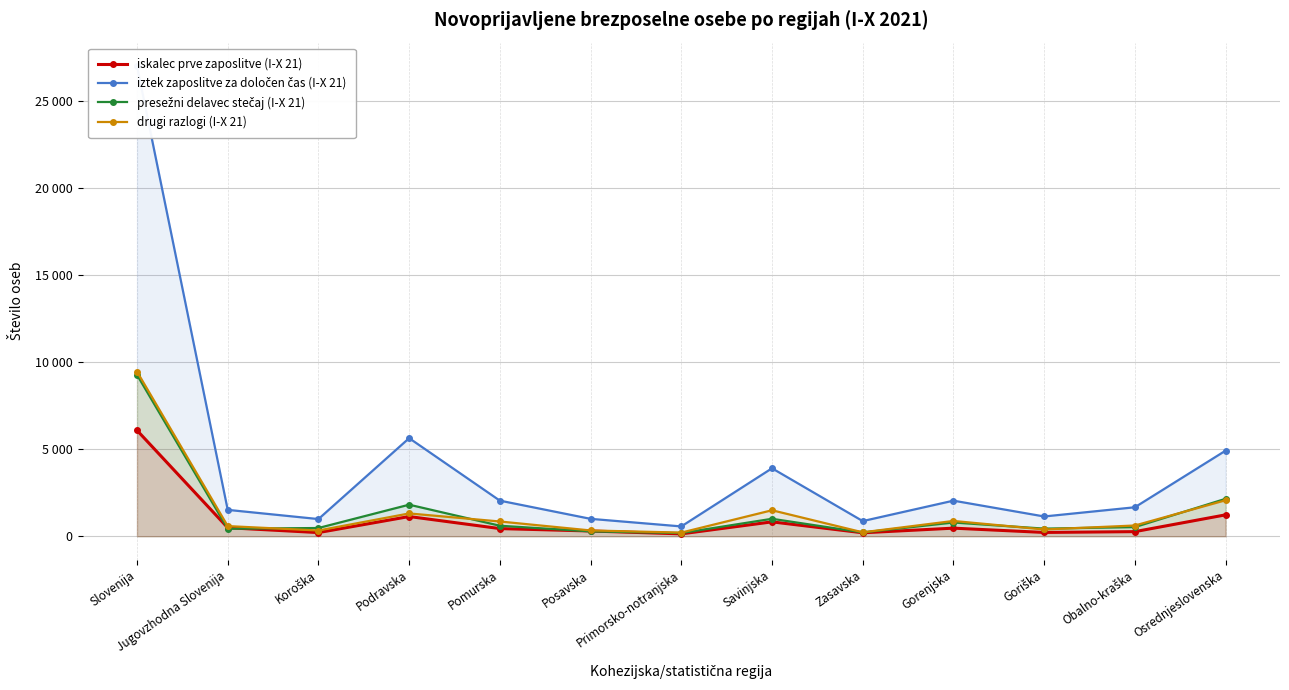

How many distinct data groups are displayed?

4